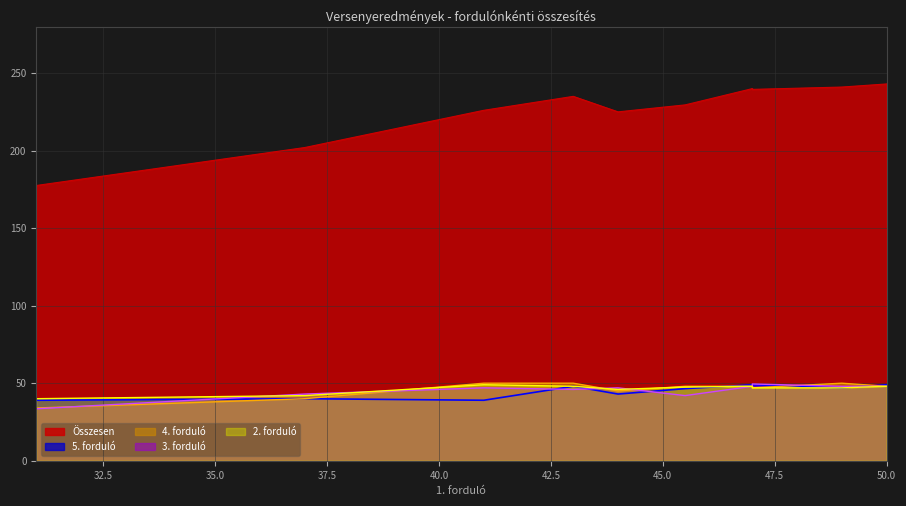

What are all the series names shown in the legend?

Összesen, 5. forduló, 4. forduló, 3. forduló, 2. forduló